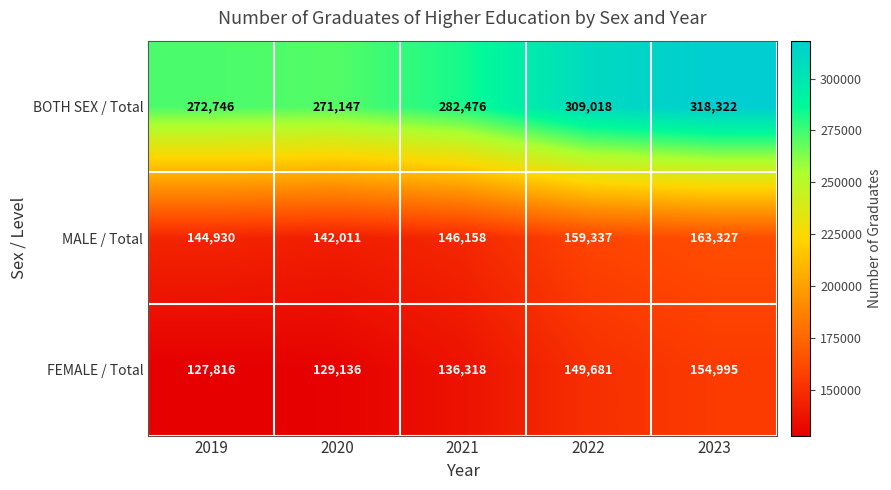

Reading left to right, what are all the values shown in this chart?

BOTH SEX / Total: 272746	271147	282476	309018	318322
MALE / Total: 144930	142011	146158	159337	163327
FEMALE / Total: 127816	129136	136318	149681	154995